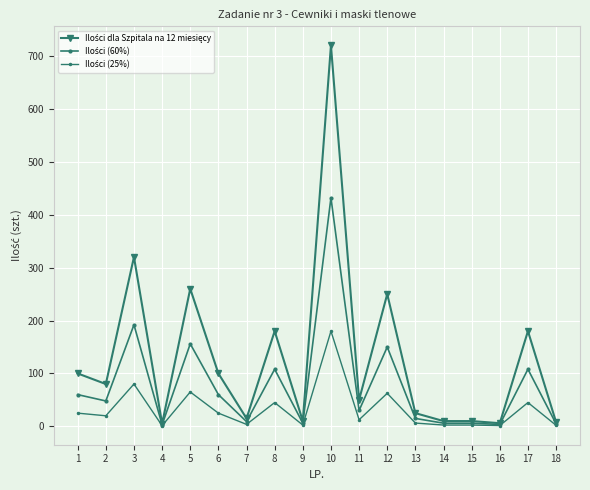

Between 1 and 2, which series saw the biggest shift?

Ilości dla Szpitala na 12 miesięcy